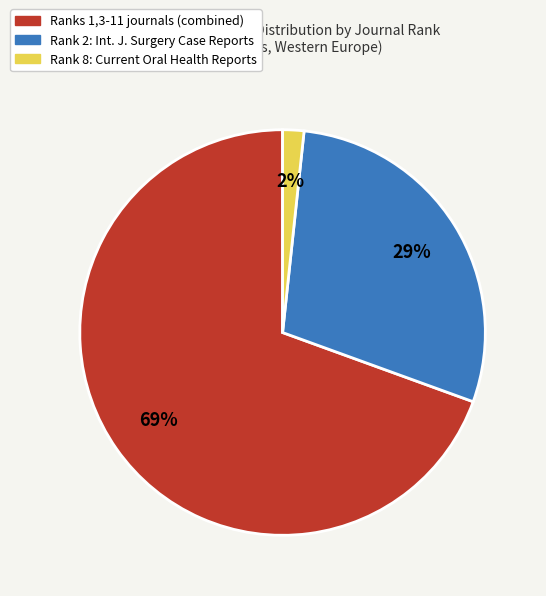

Is there a majority slice in this chart?

Yes